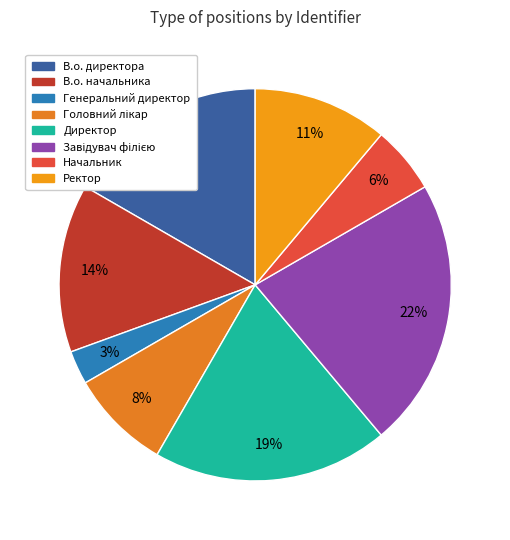

How many slices are in this pie chart?

8